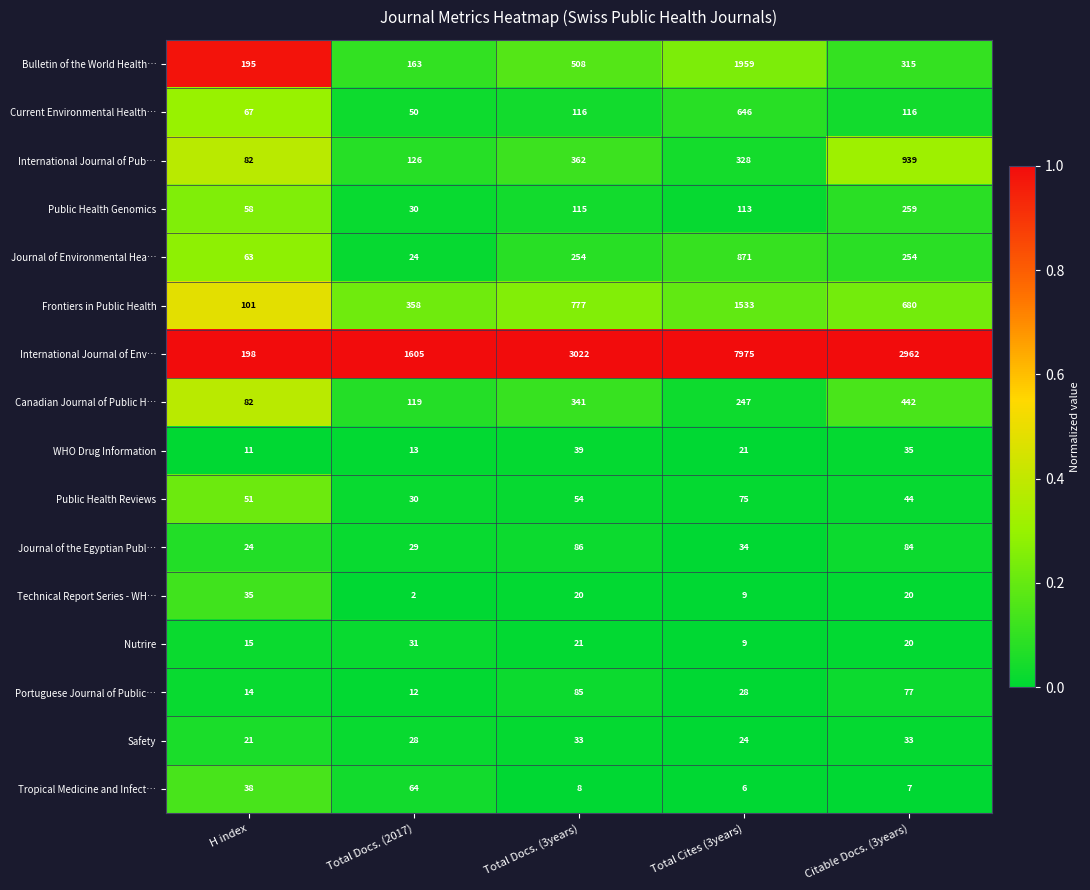

Between Total Docs. (2017) and Total Docs. (3years), which series saw the biggest shift?

International Journal of Env…